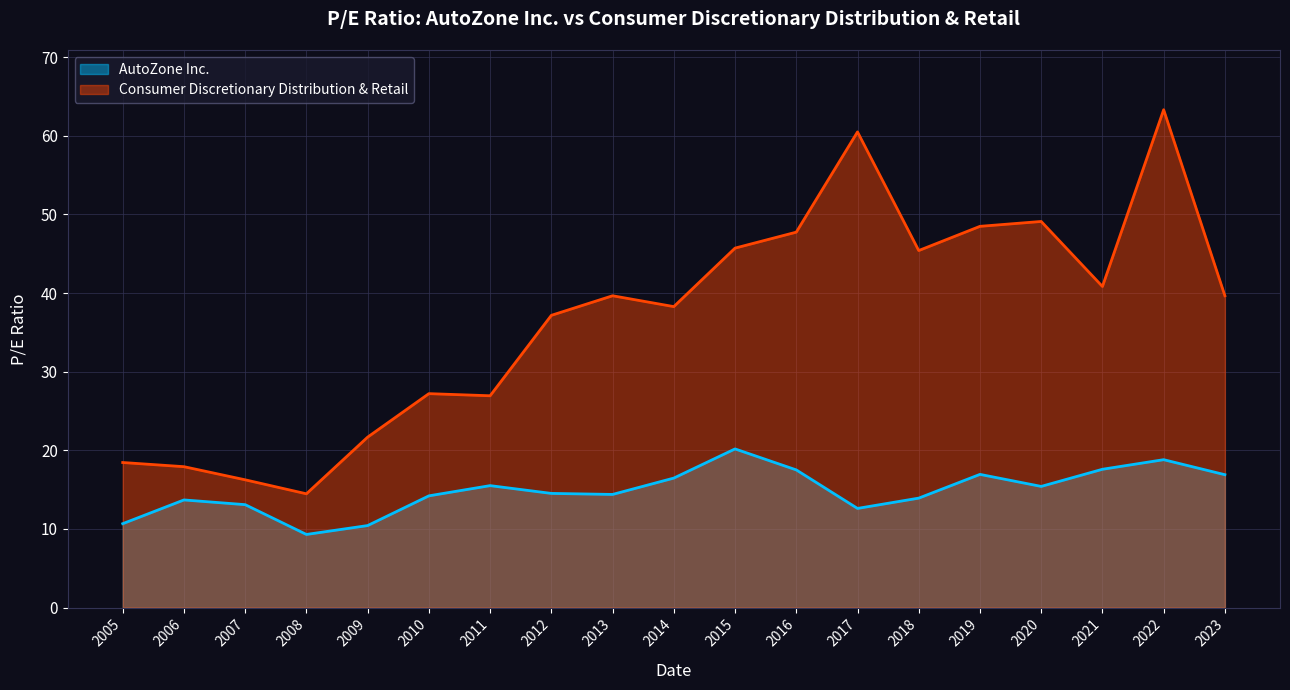

True or false: AutoZone Inc. has a value of 13.9 at 2018.

True